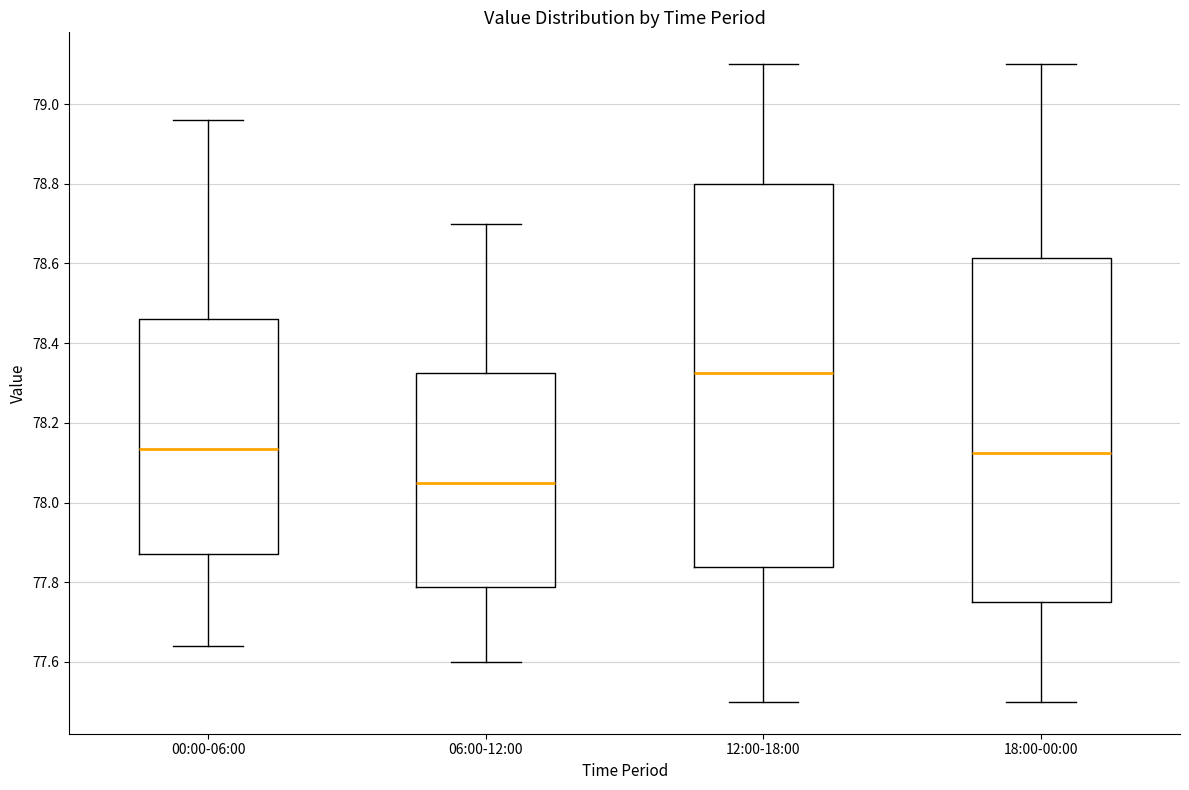

Which box is the tallest, from its lower edge to its upper edge?

12:00-18:00